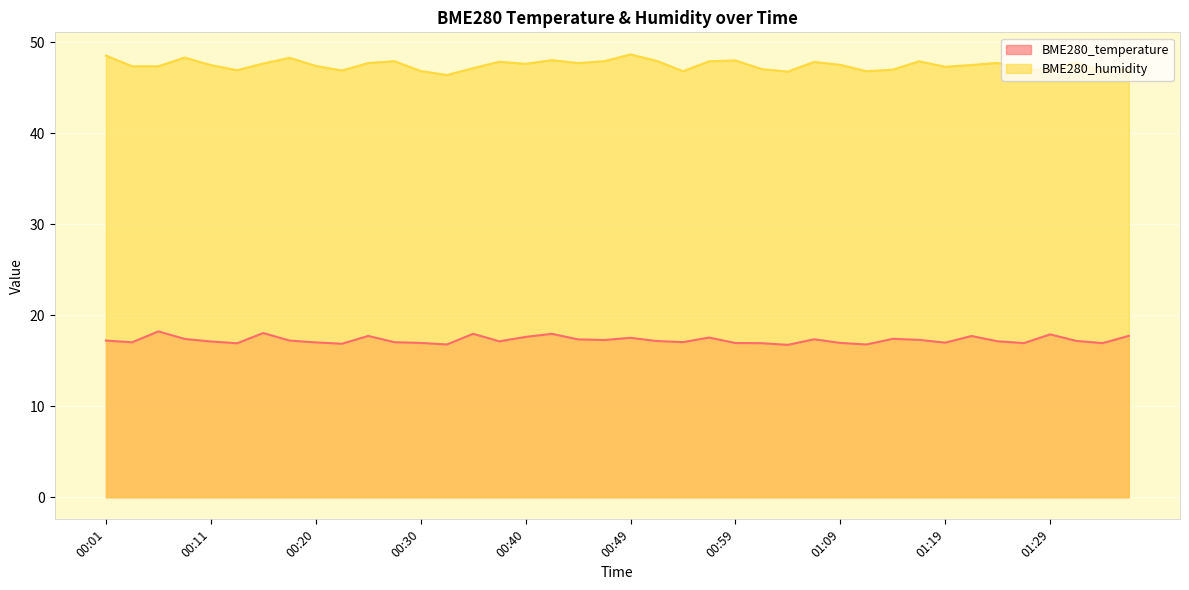

What is the difference between the highest and lowest values at 01:06?

30.5